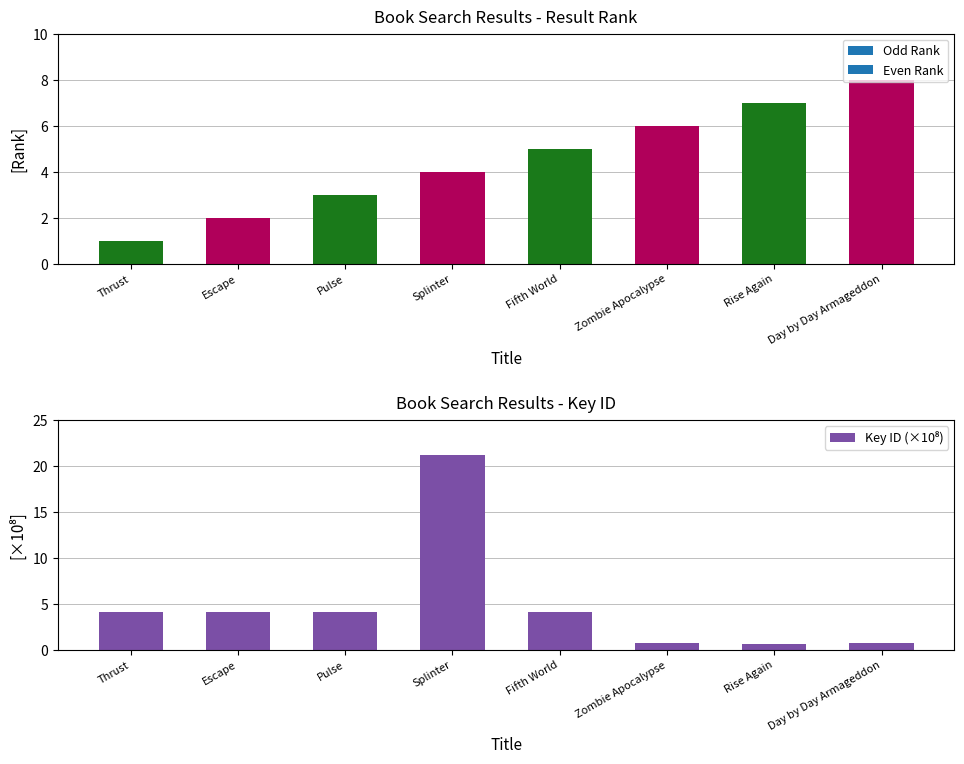

What is the sum of all values?

39.6